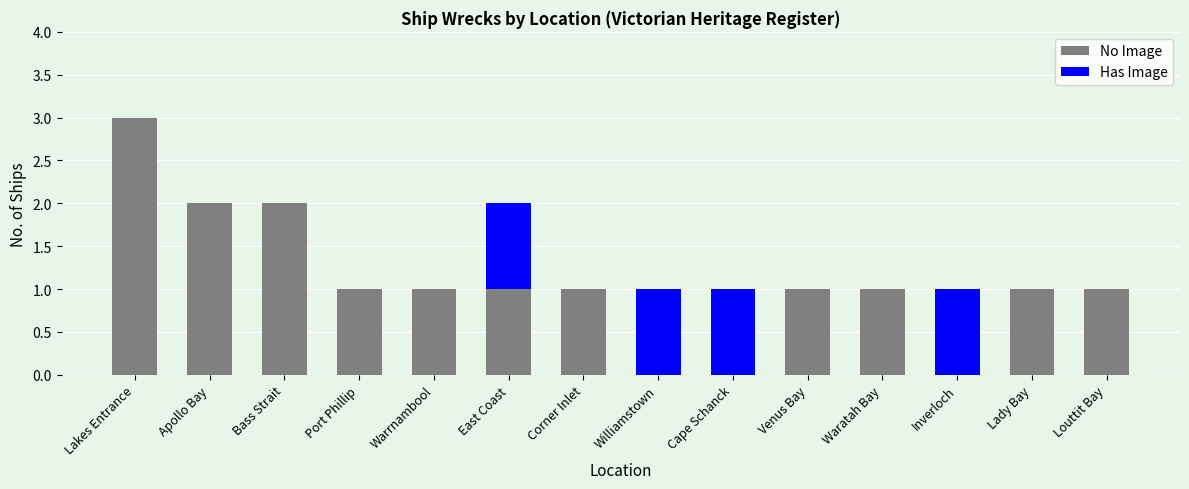

The No Image series shows 3 at Lakes Entrance. True or false?

True